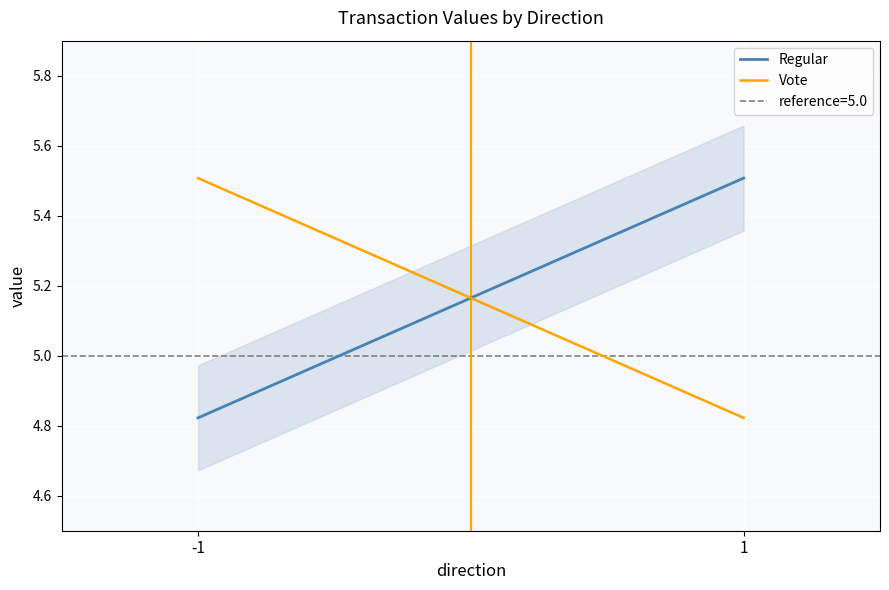

What is the average value of the Regular series?

5.2